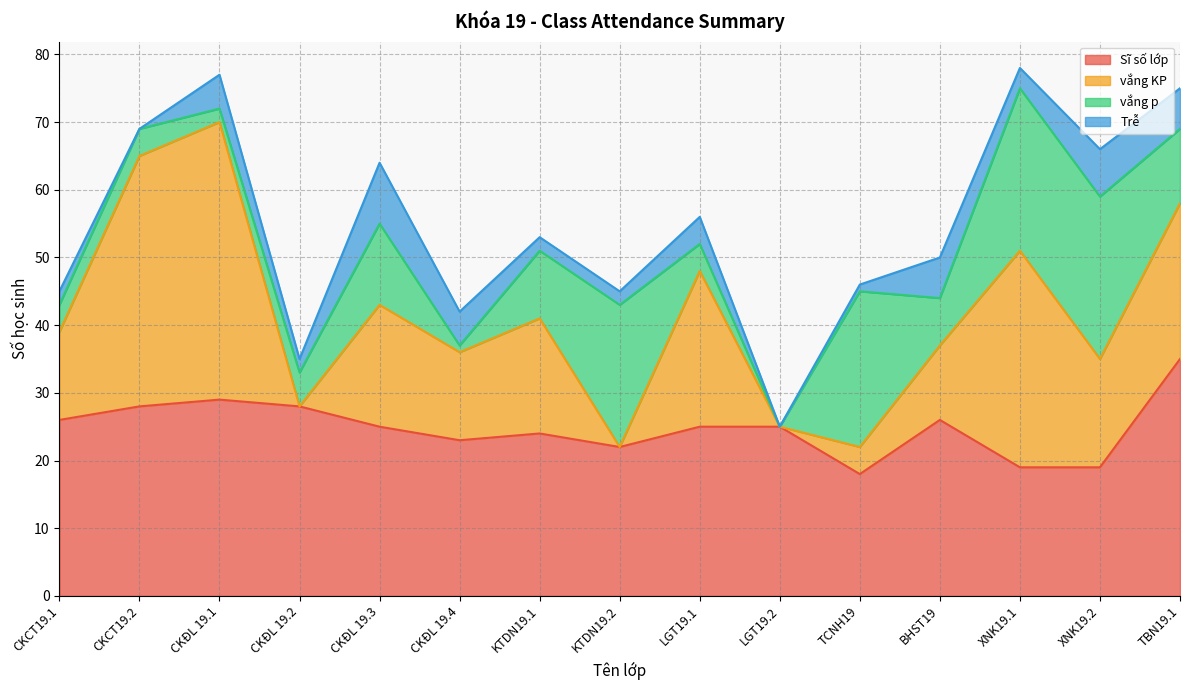

Which series changed the most between CKCT19.1 and CKĐL 19.4?

Sĩ số lớp